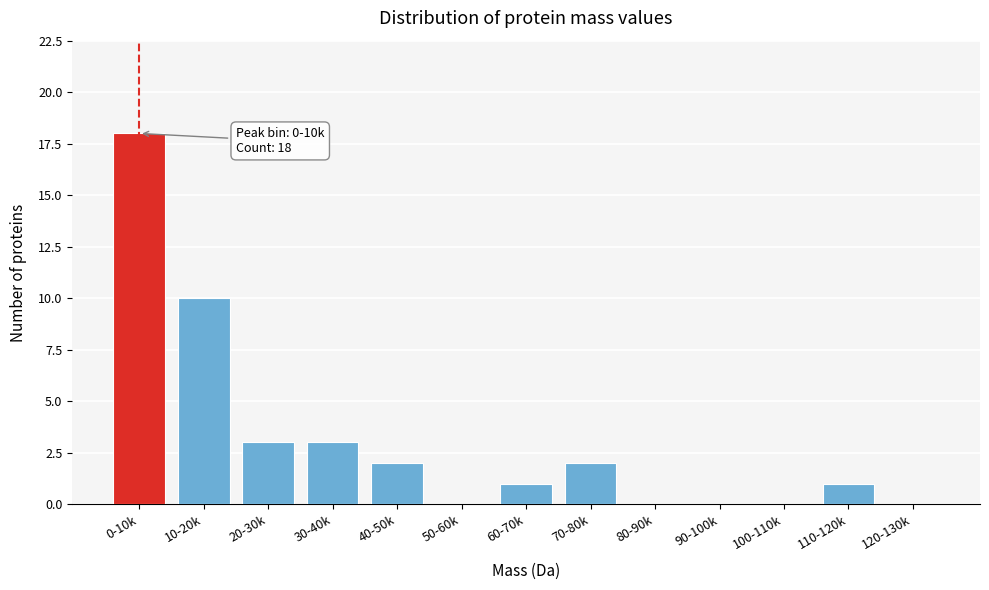

Reading left to right, list all the values displayed in this chart.

0-10k=18	10-20k=10	20-30k=3	30-40k=3	40-50k=2	50-60k=0	60-70k=1	70-80k=2	80-90k=0	90-100k=0	100-110k=0	110-120k=1	120-130k=0